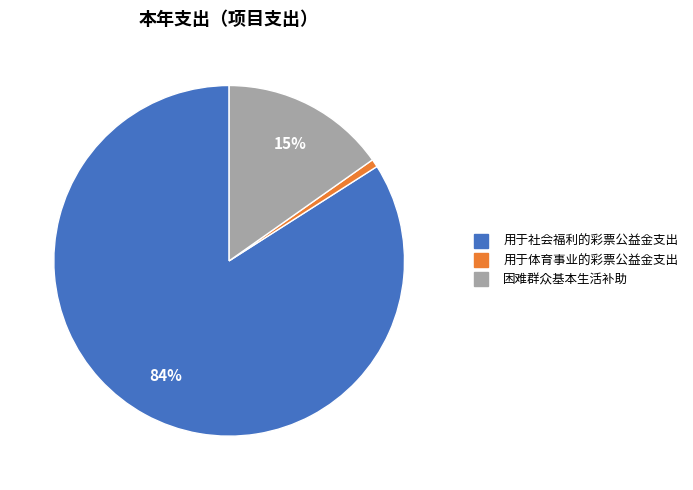

What is the smallest slice in the pie chart?

用于体育事业的彩票公益金支出